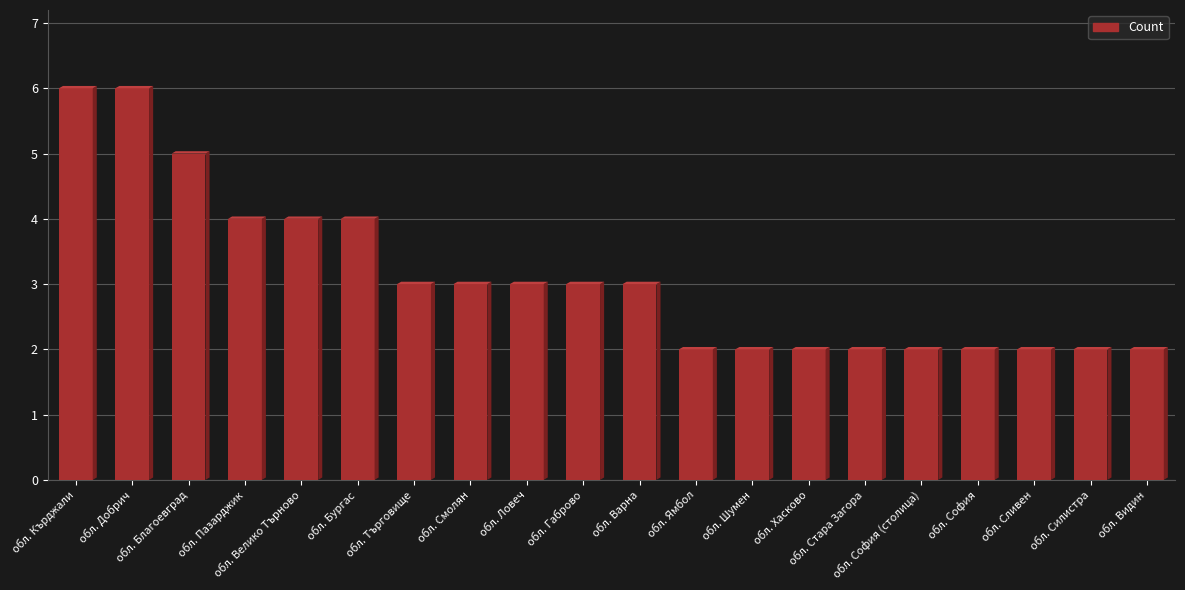

Where does the data first go above 3?

обл. Кърджали